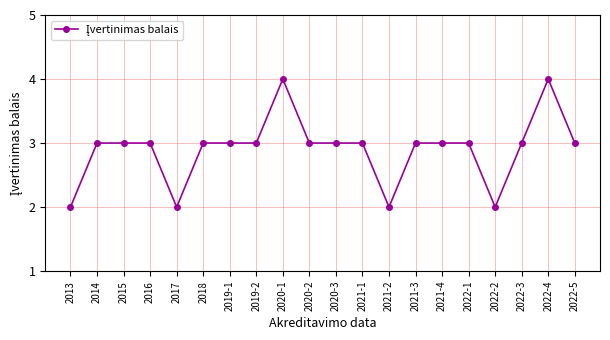

What position from the right is 2013?

20